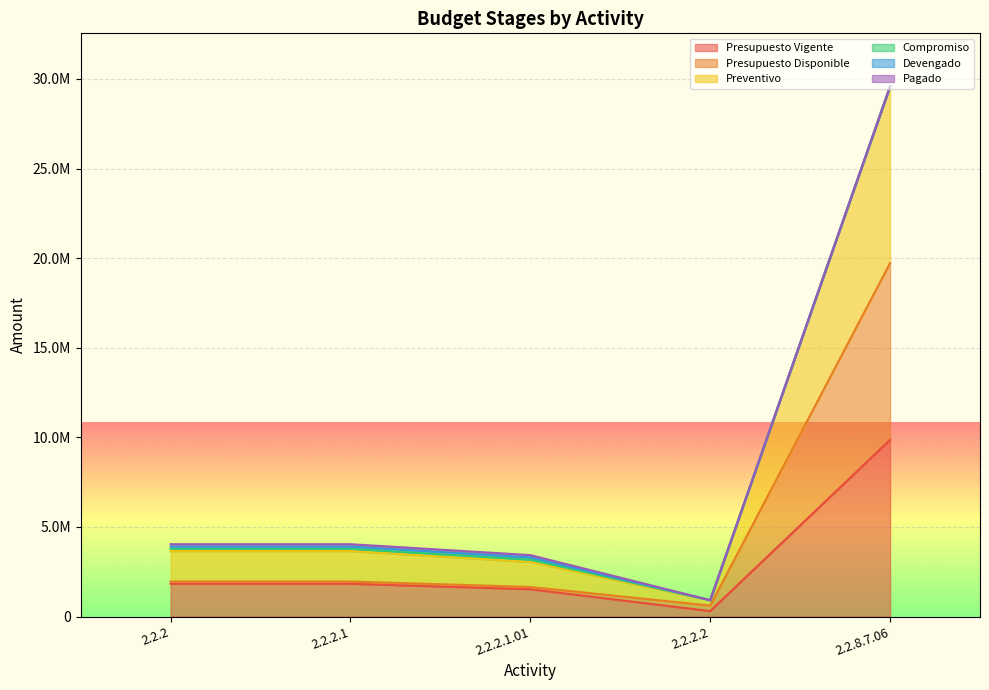

How many data points in Presupuesto Vigente are less than 1826293?

2